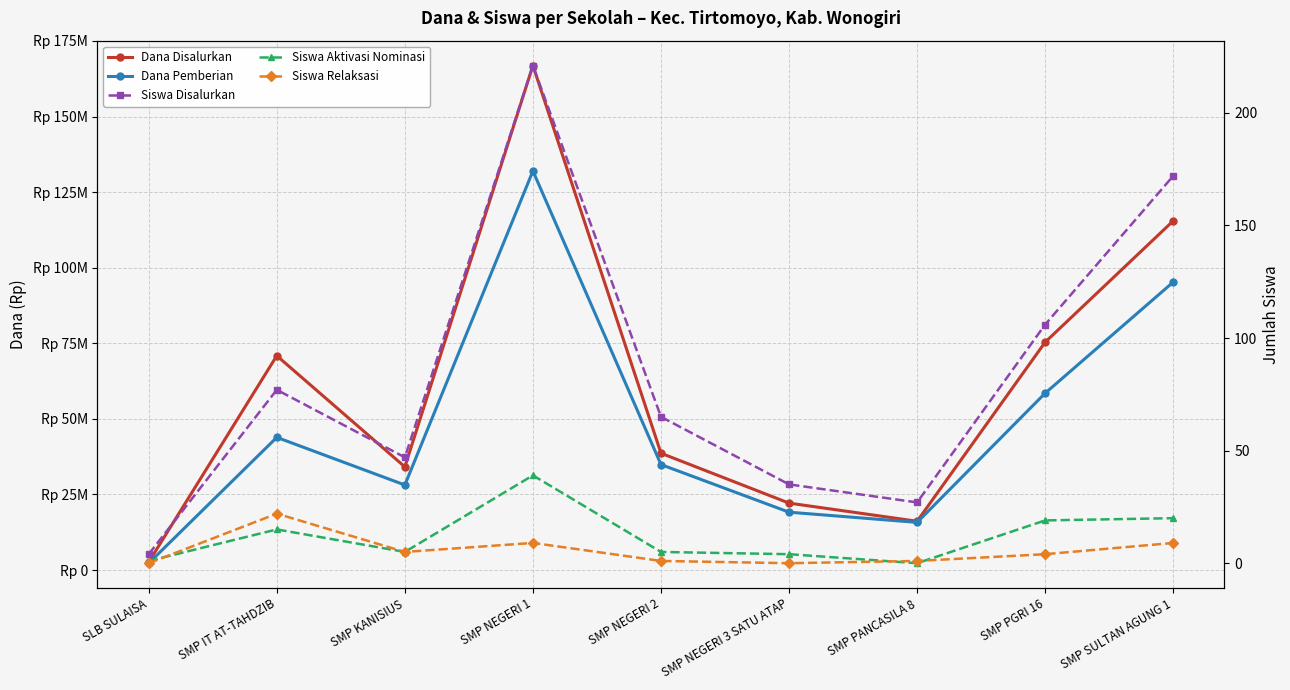

What is the greatest value displayed?

166875000